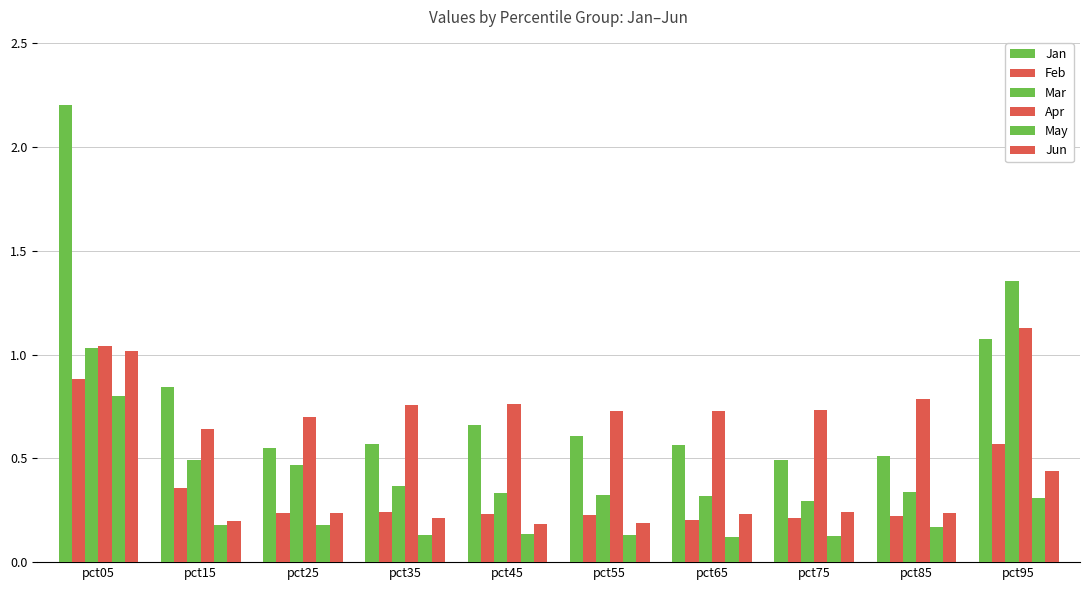

What is the difference between the maximum and minimum values in the Jun series?

0.8